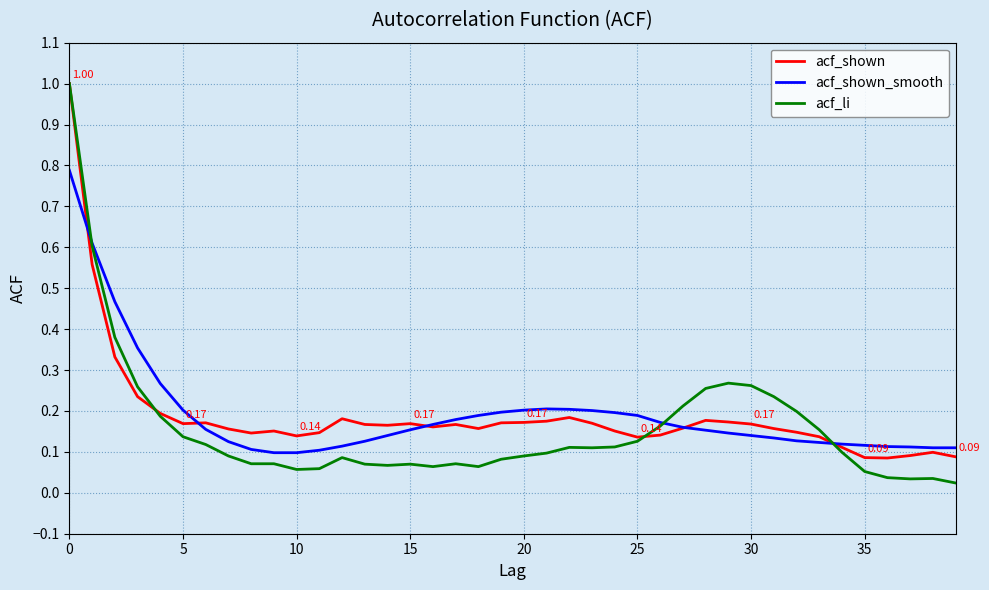

Which series has the largest range (max minus min)?

acf_li